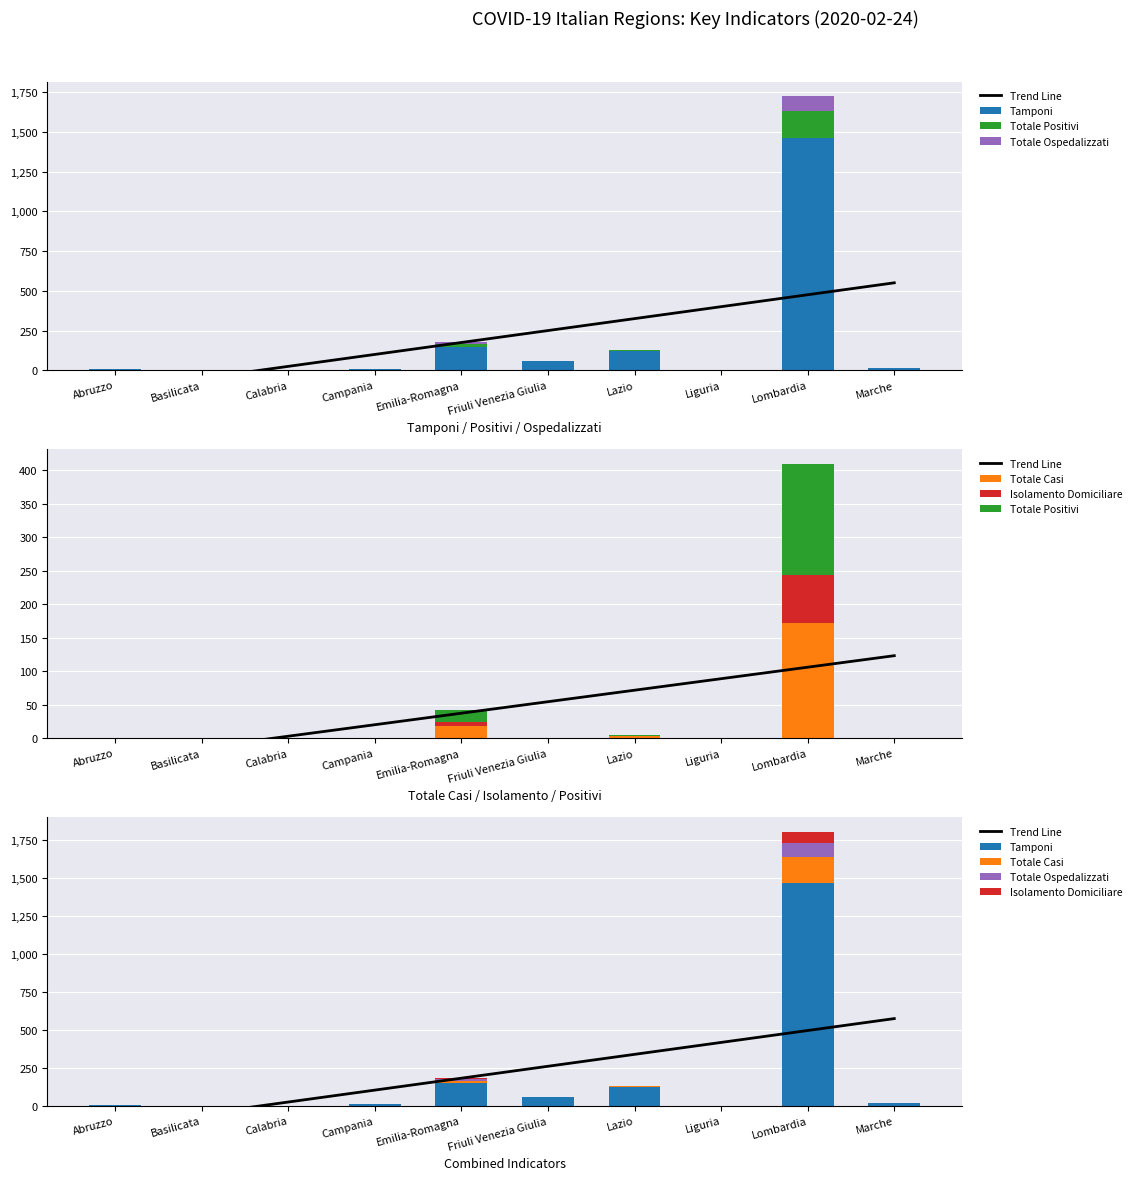

True or false: Totale Positivi has a value of 18.0 at Emilia-Romagna.

True